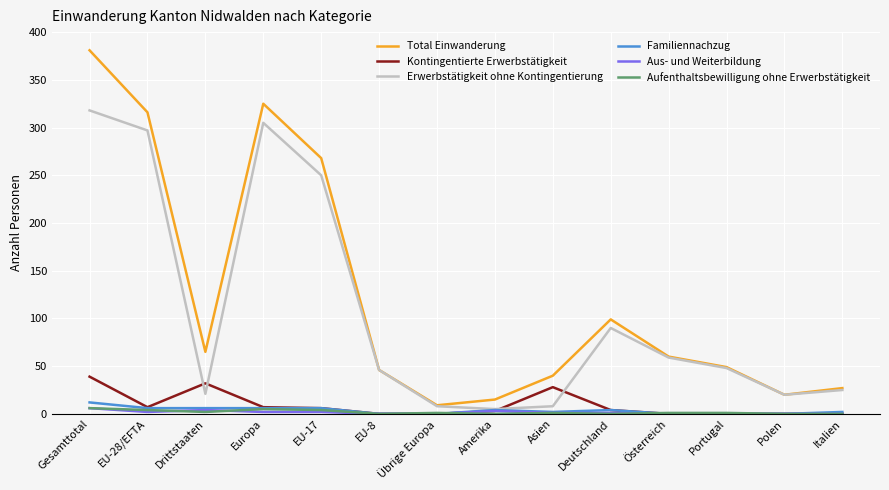

The Familiennachzug series shows 6 at EU-28/EFTA. True or false?

True